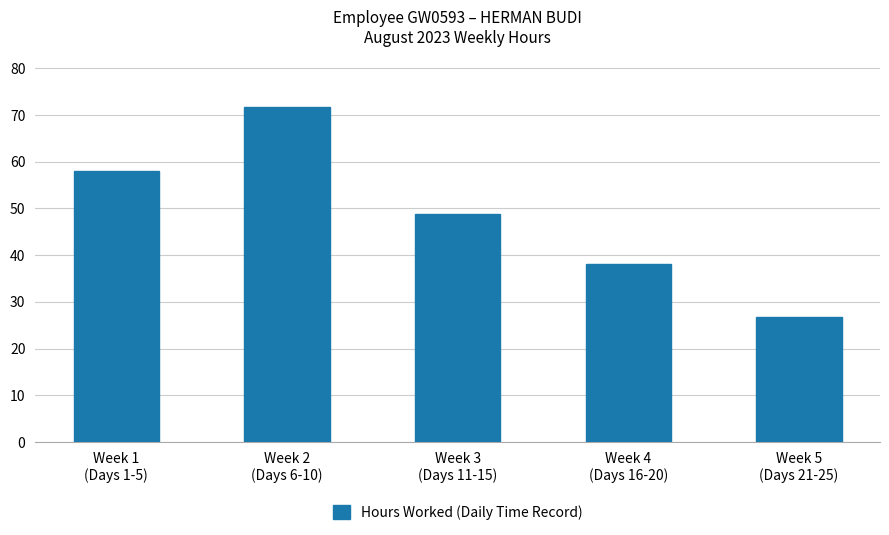

What is the difference between the values at Week 2
(Days 6-10) and Week 1
(Days 1-5)?

13.7